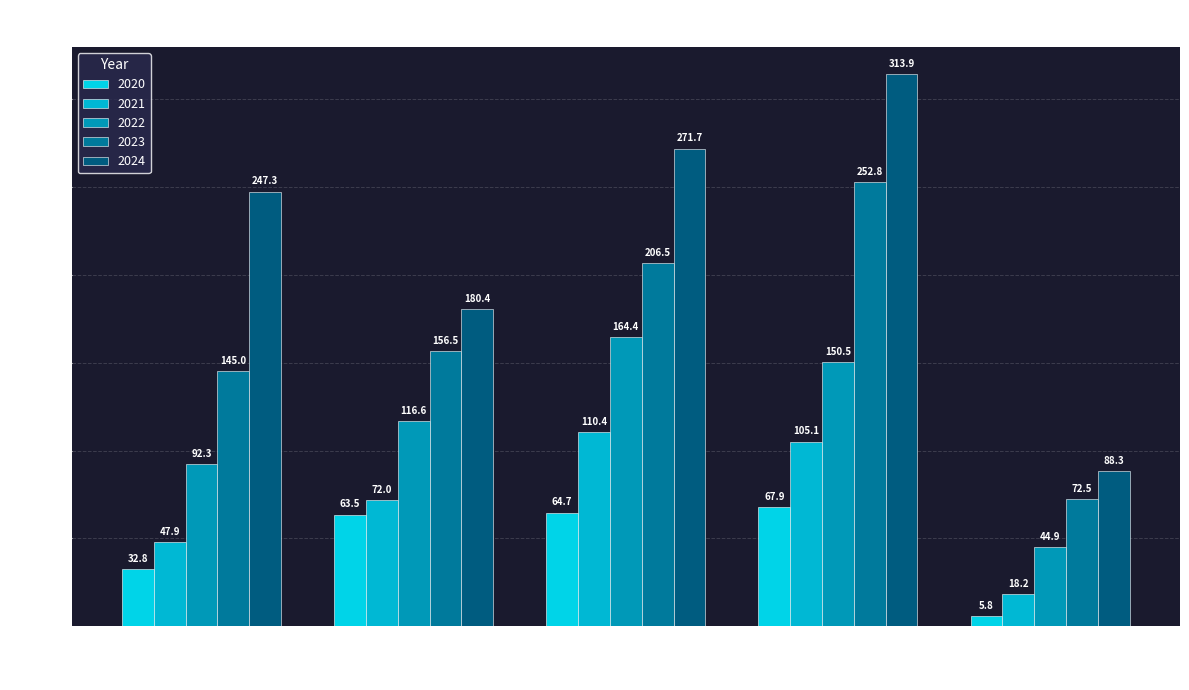

Does the chart contain stacked bars?

No